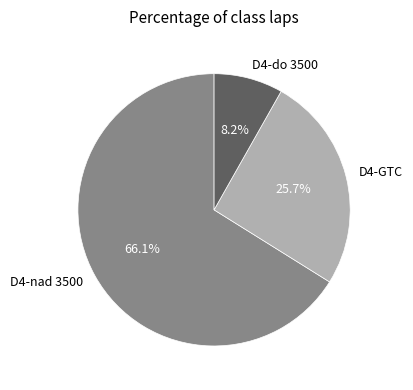

Count the number of slices in the pie.

3